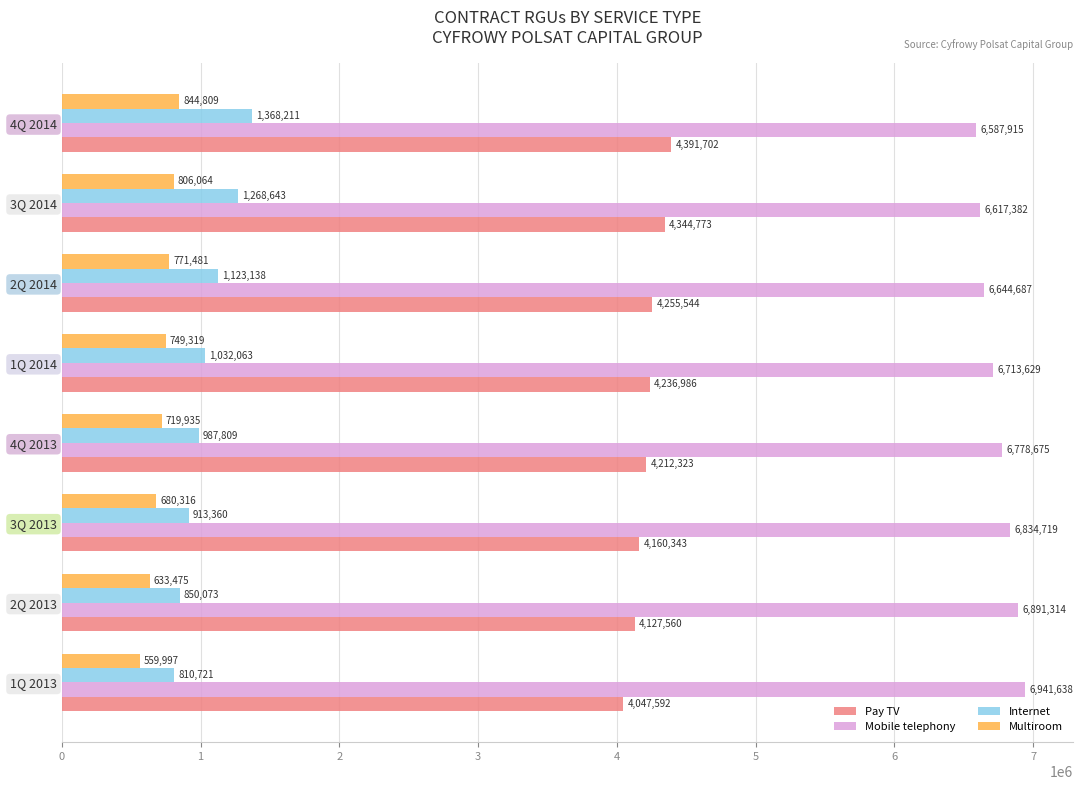

Rank the categories by Mobile telephony value from highest to lowest.

0, 1, 2, 3, 4, 5, 6, 7